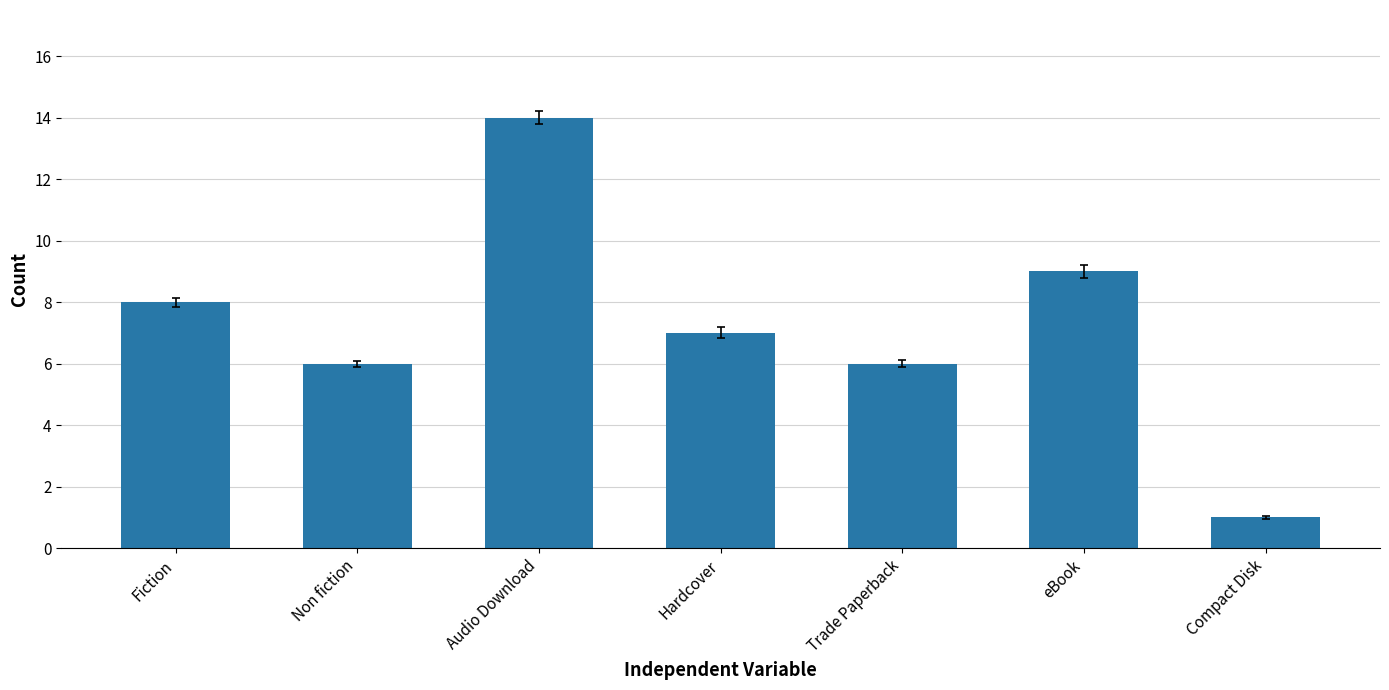

What is the ratio of the value at eBook to the value at Fiction?

1.1